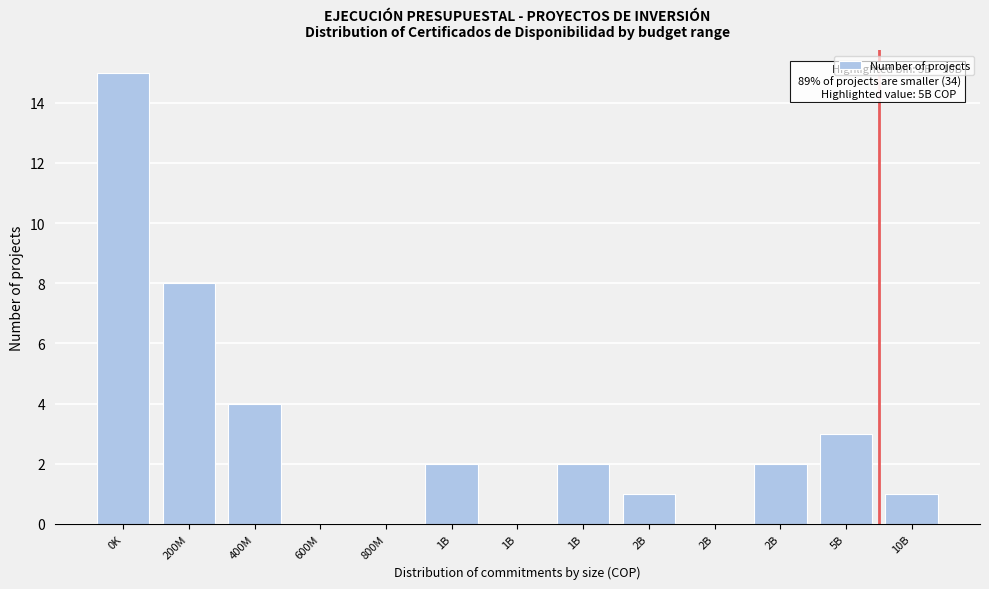

Count the number of data series in this chart.

1